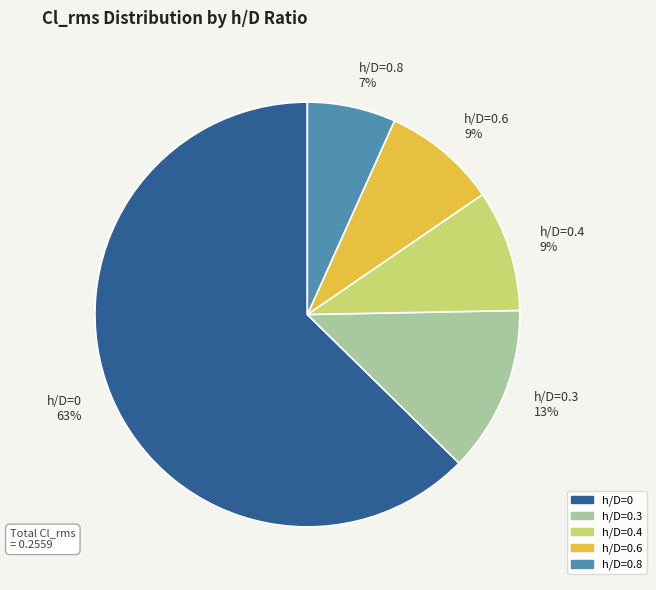

What is the smallest slice in the pie chart?

h/D=0.8